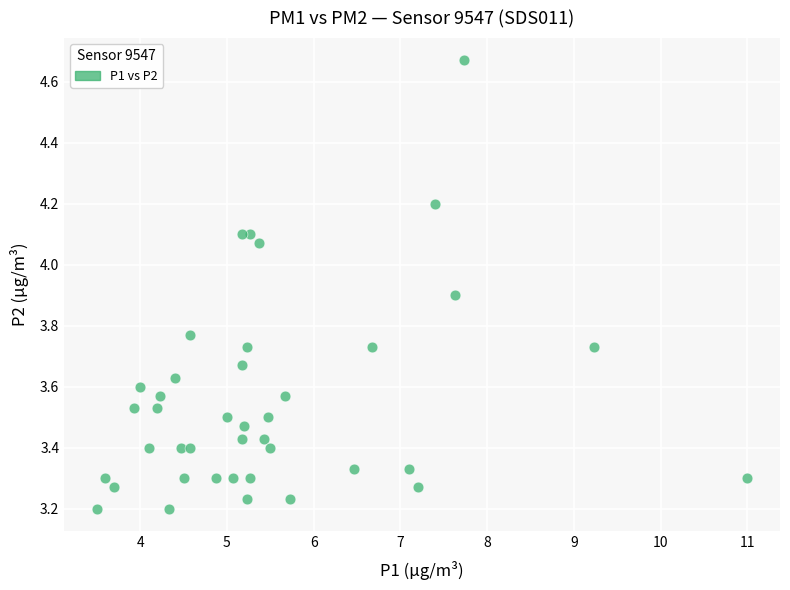

What is the range of Y values (max minus min)?

1.5